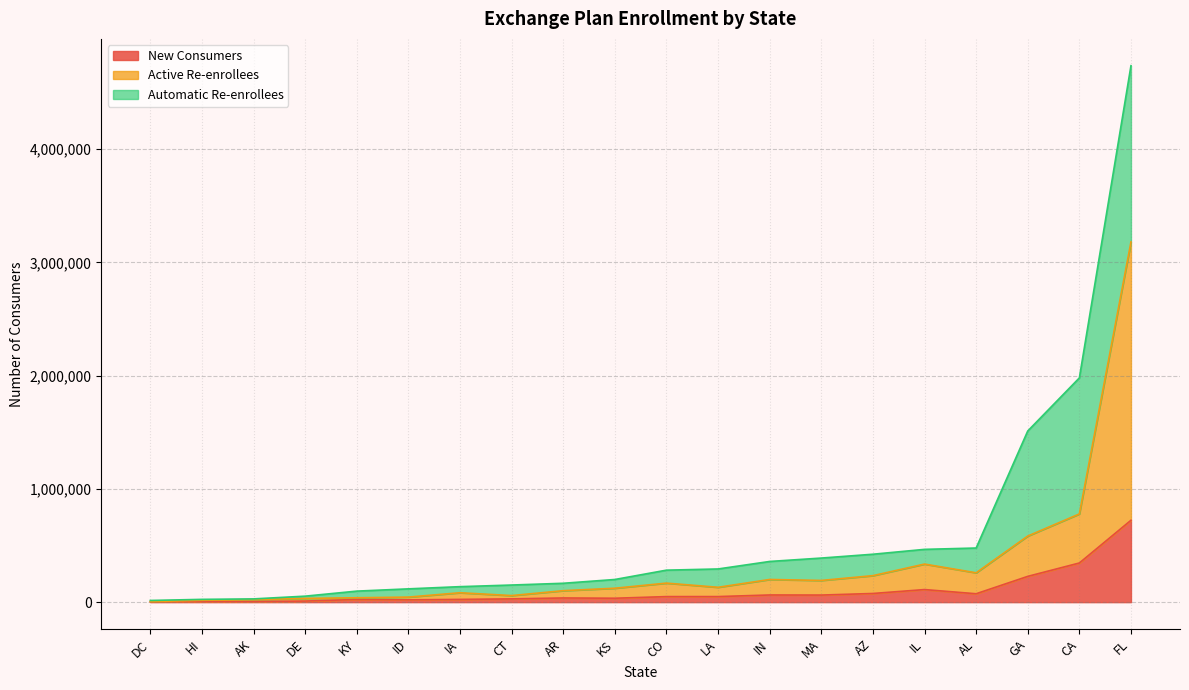

At which category is the sum across all series the highest?

FL